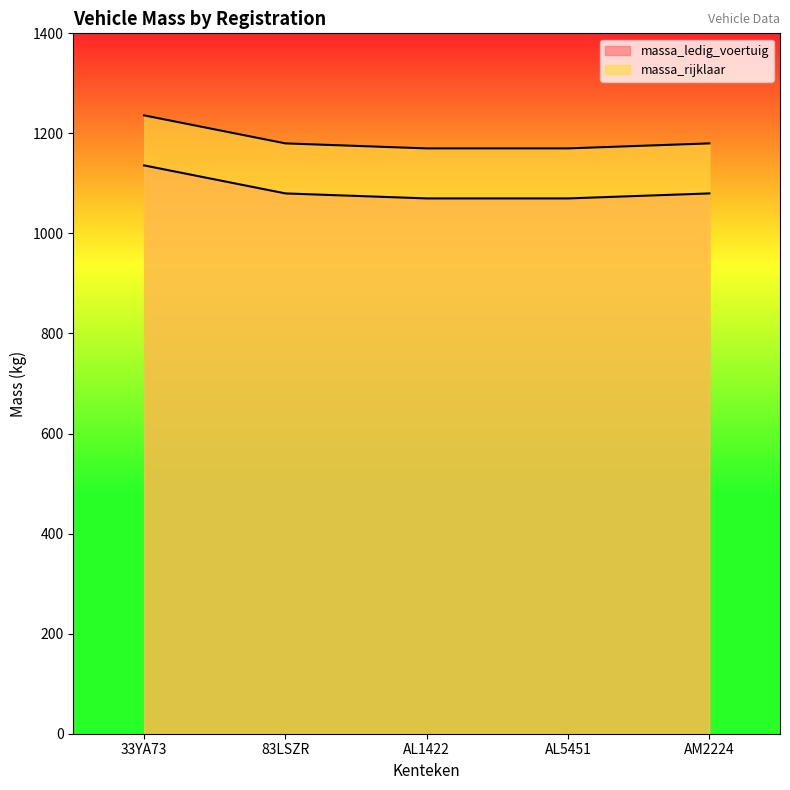

At which label is massa_rijklaar closest to 1203?

83LSZR